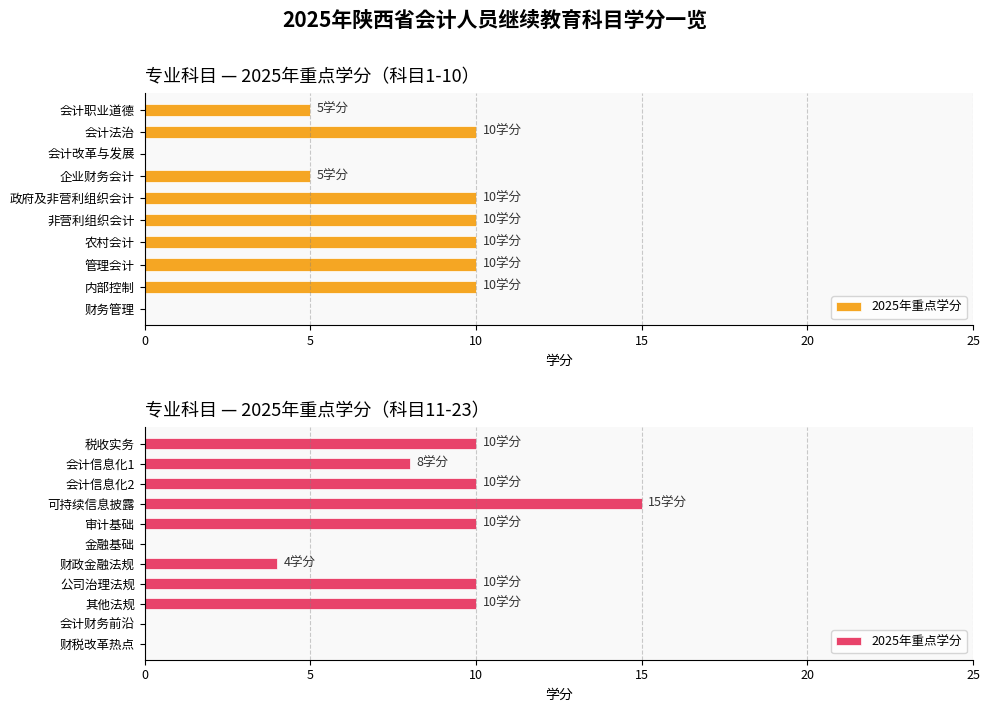

True or false: the data shows 10 at 税收实务.

True